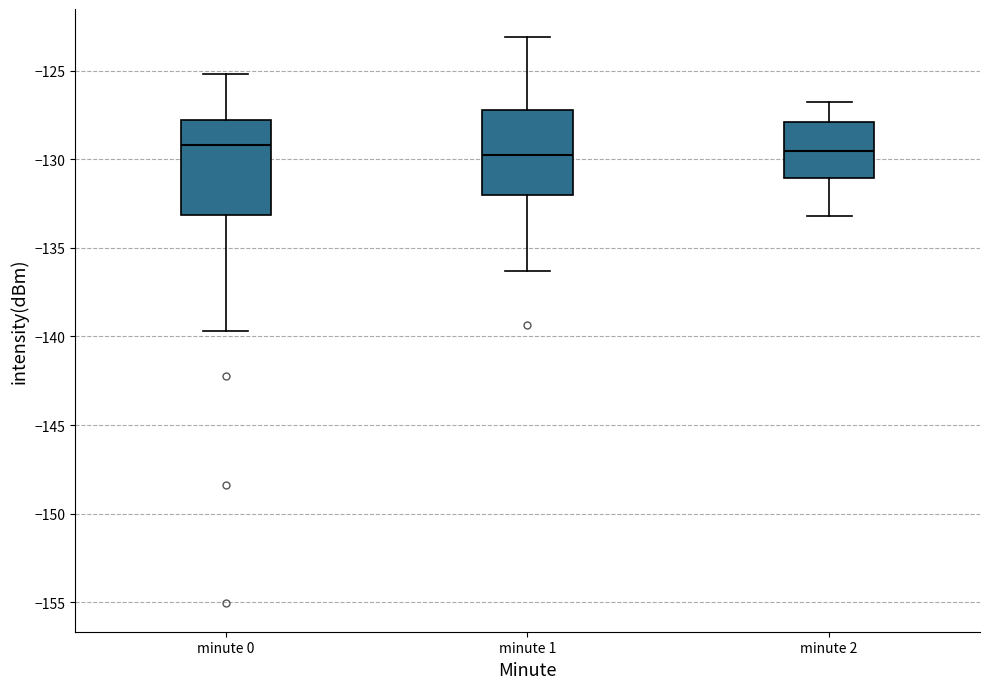

Where is the lower edge of the box for minute 2 on the y-axis? The values are not printed on the chart, so give them approximately, as read against the axis.

-131.0